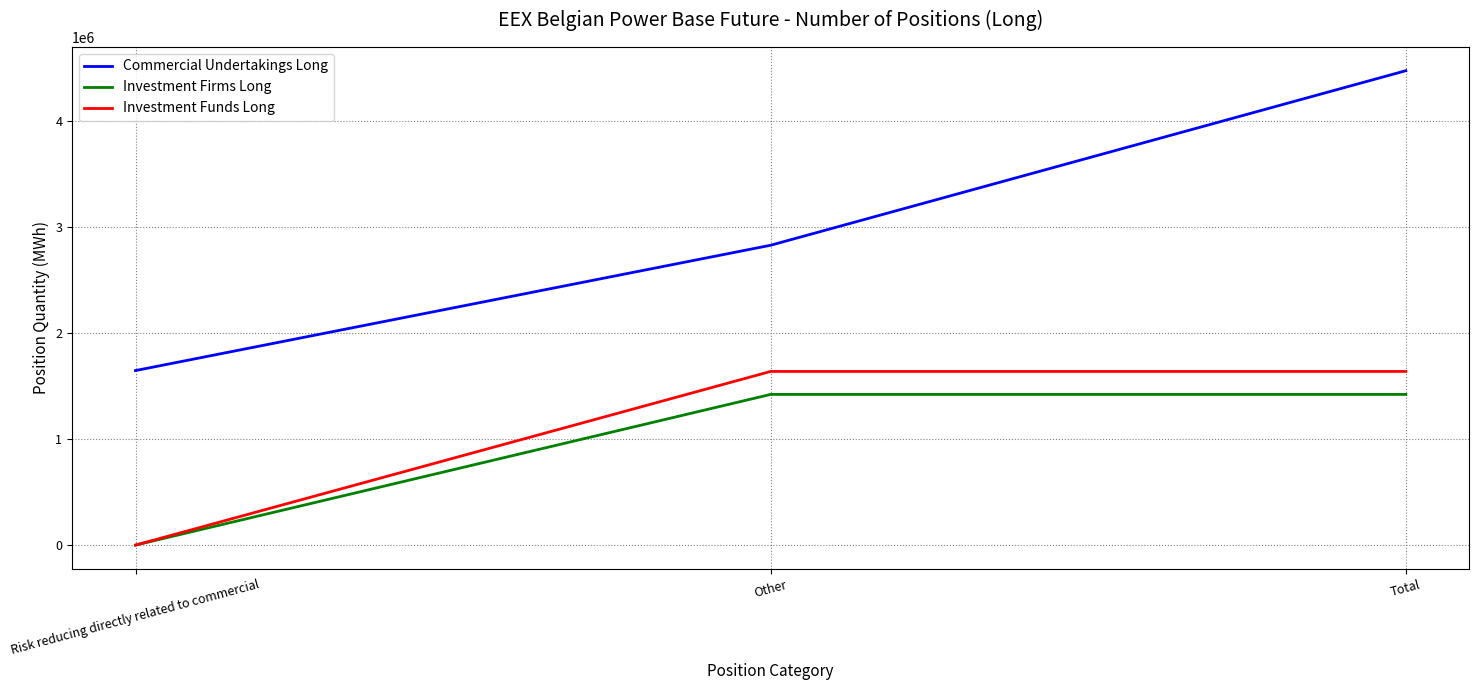

True or false: Investment Firms Long has a value of 654693 at Risk reducing directly related to commercial.

False